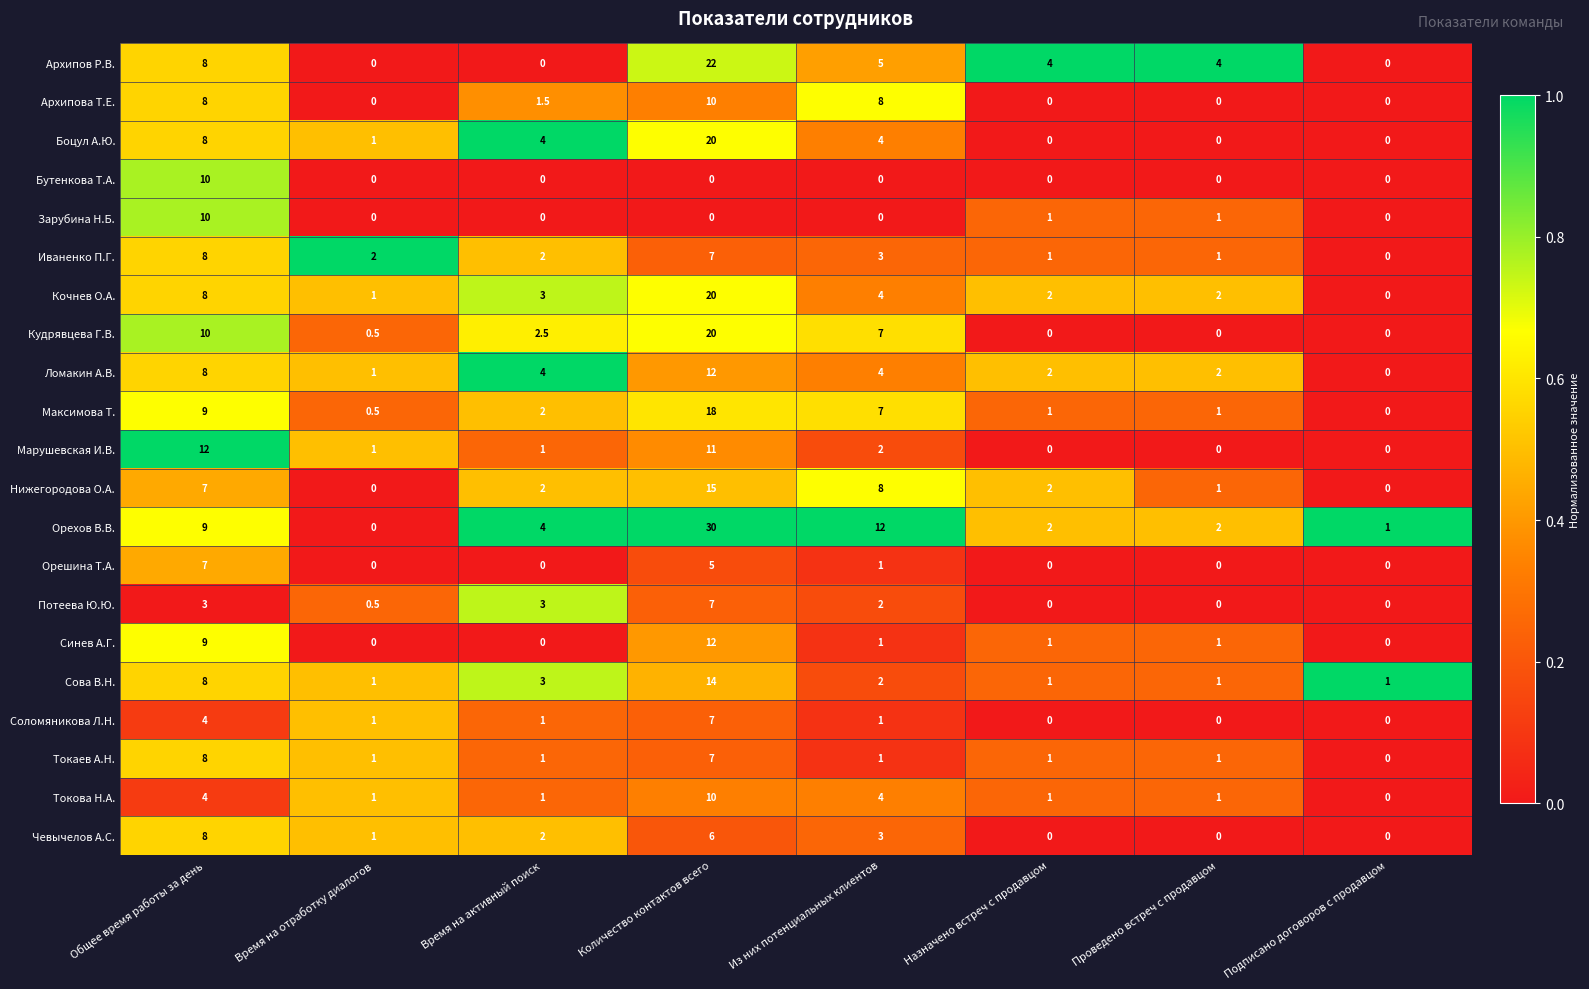

True or false: Токаев А.Н. has a value of 1.0 at Проведено встреч с продавцом.

True